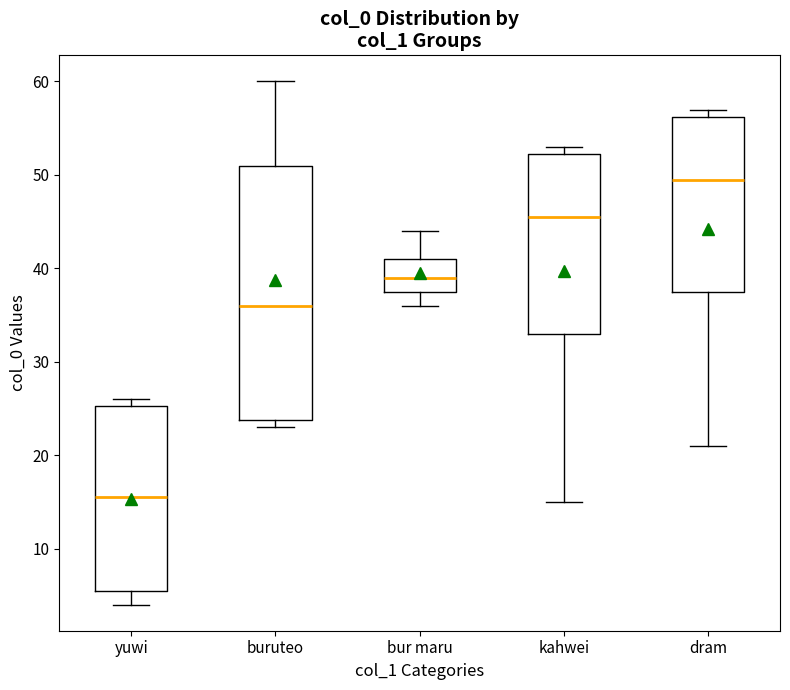

Which box has the highest median line?

dram